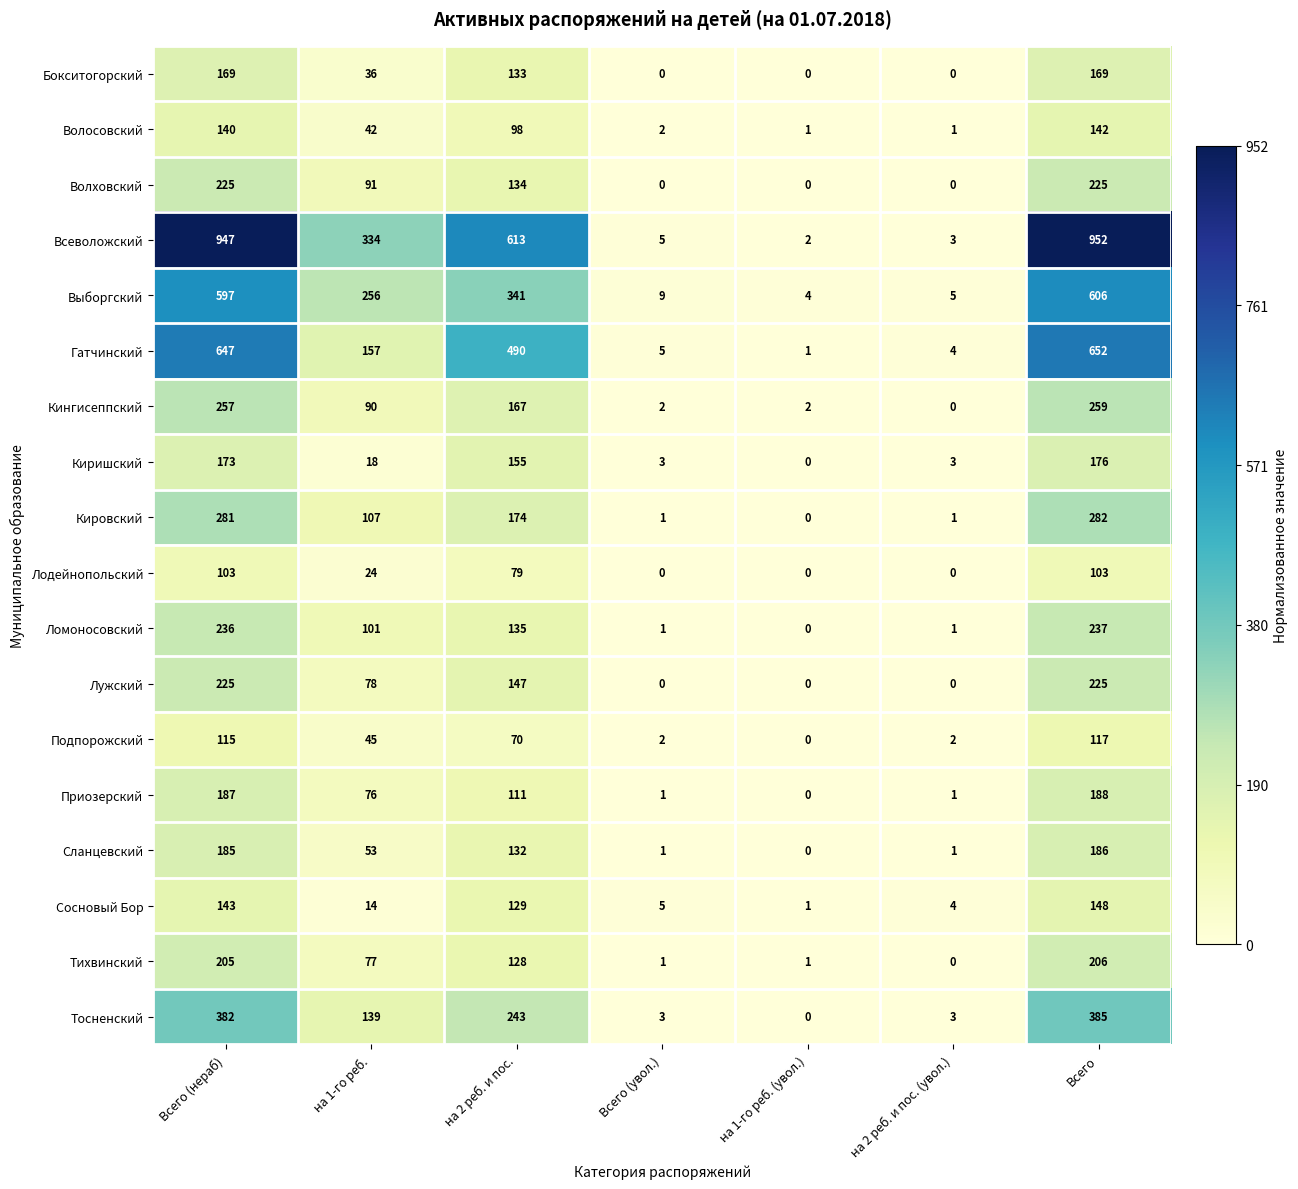

At how many categories does at least one series exceed 0?

7